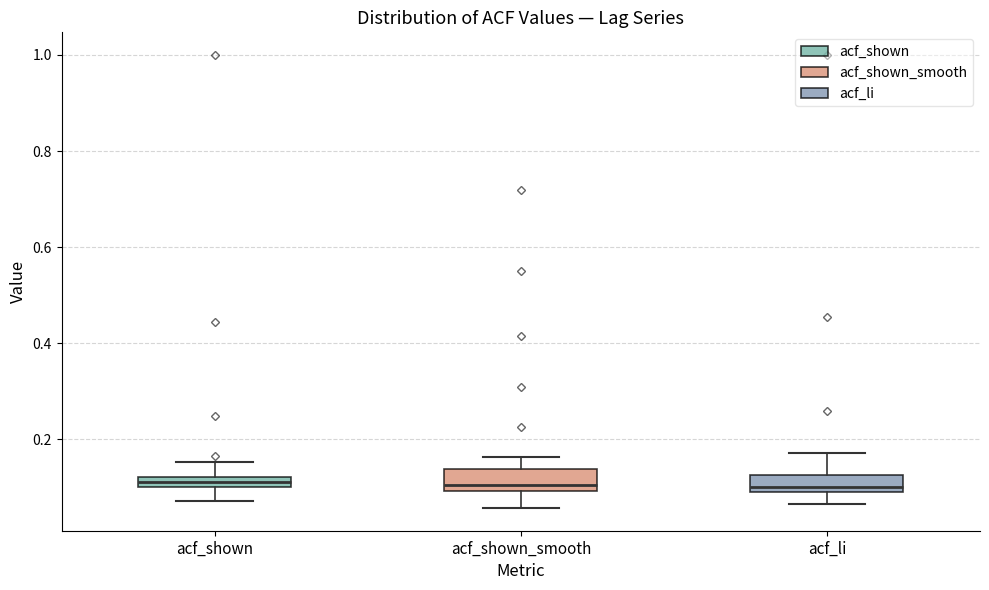

Where is the lower edge of the box for acf_shown_smooth on the y-axis? The values are not printed on the chart, so give them approximately, as read against the axis.

0.10